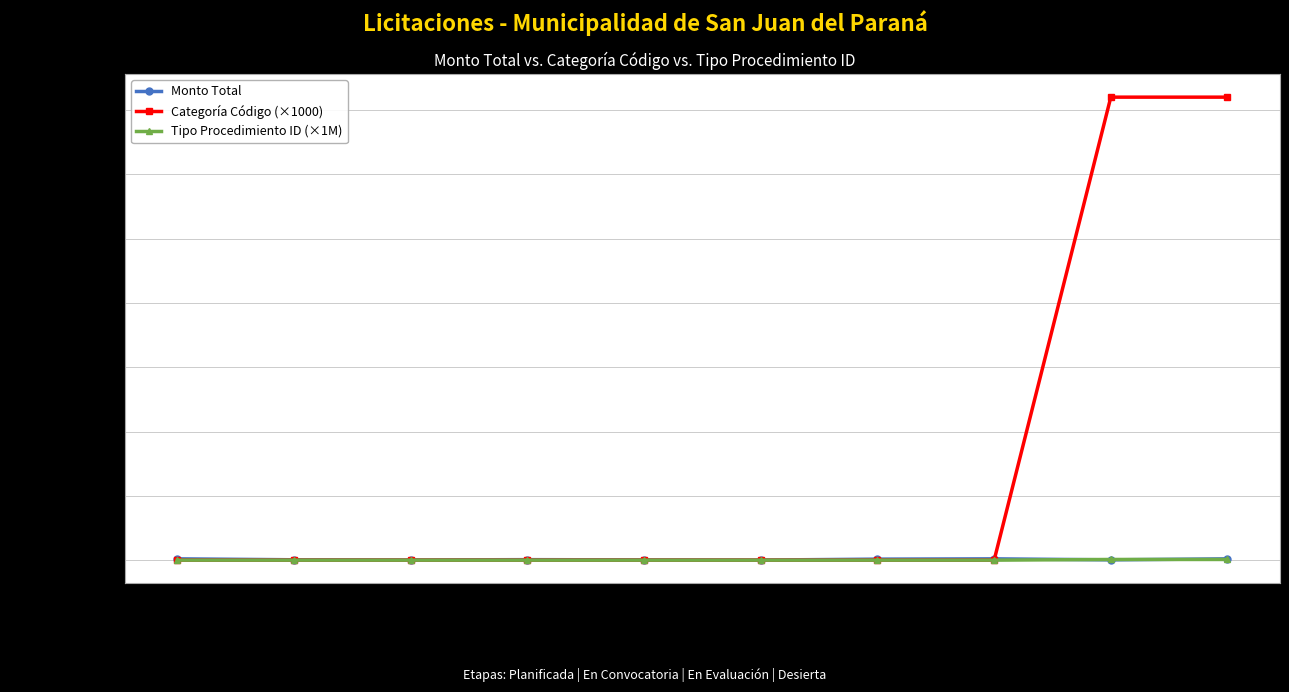

True or false: Categoría Código (×1000) has more than 0 interior local peaks.

True